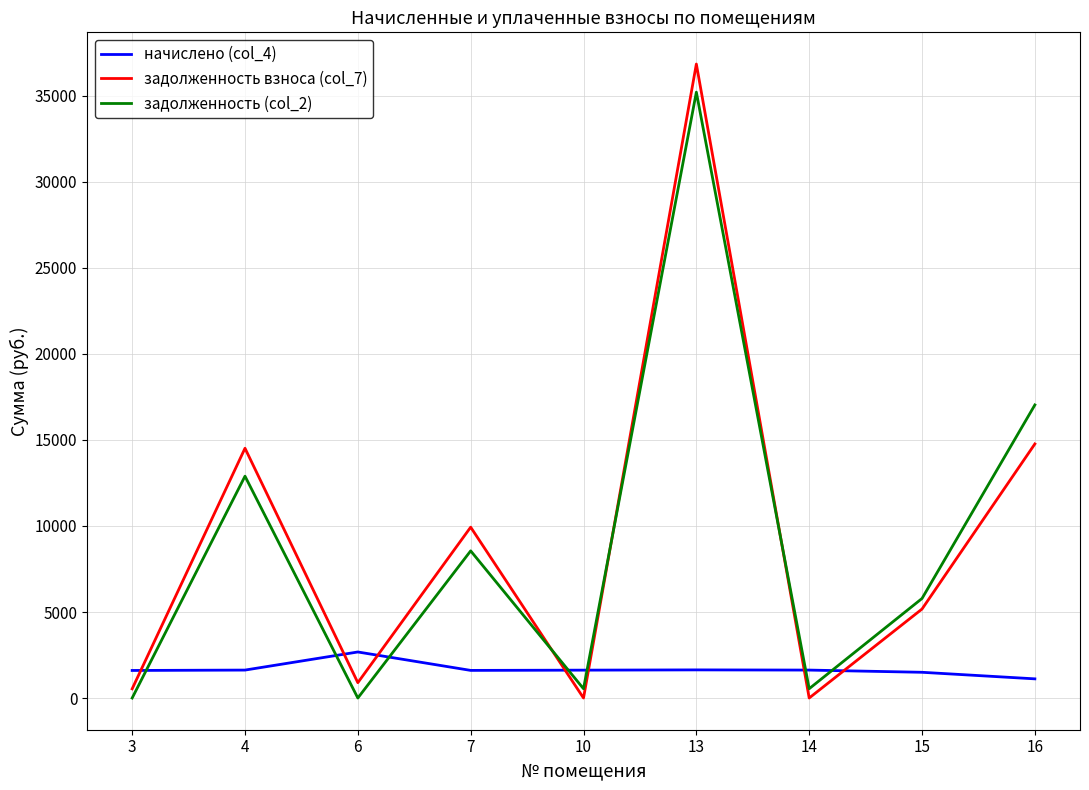

What is the total value across all series at 15?

12454.5